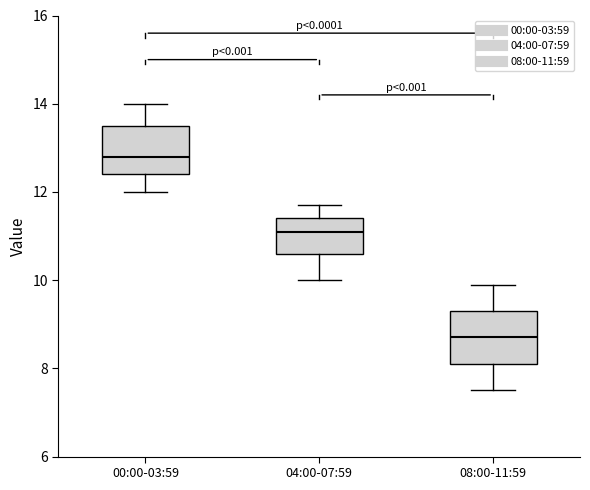

Reading left to right, read every box against the y-axis: the position of its median line, the range the box covers, and the ends of its whiskers. The values are not printed on the chart, so give them approximately, as read against the axis.

00:00-03:59: median 12.8, box 12.4 to 13.6, whiskers 12.0 to 14.0
04:00-07:59: median 11.2, box 10.6 to 11.4, whiskers 10.0 to 11.8
08:00-11:59: median 8.8, box 8.2 to 9.4, whiskers 7.6 to 10.0